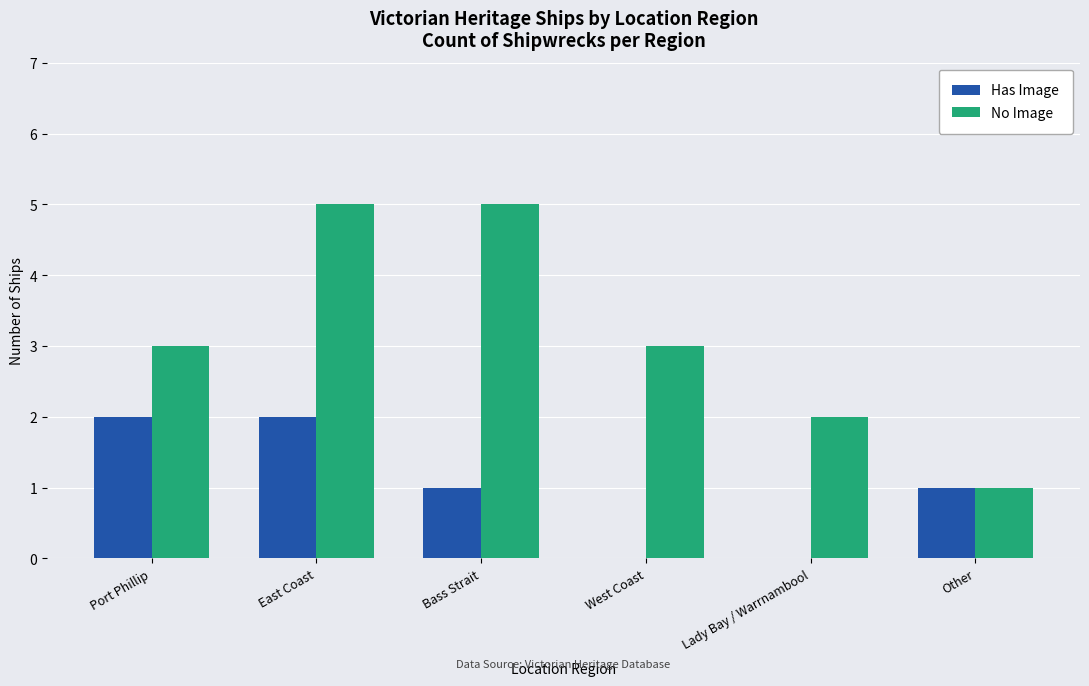

The value of Has Image at East Coast is 3. True or false?

False